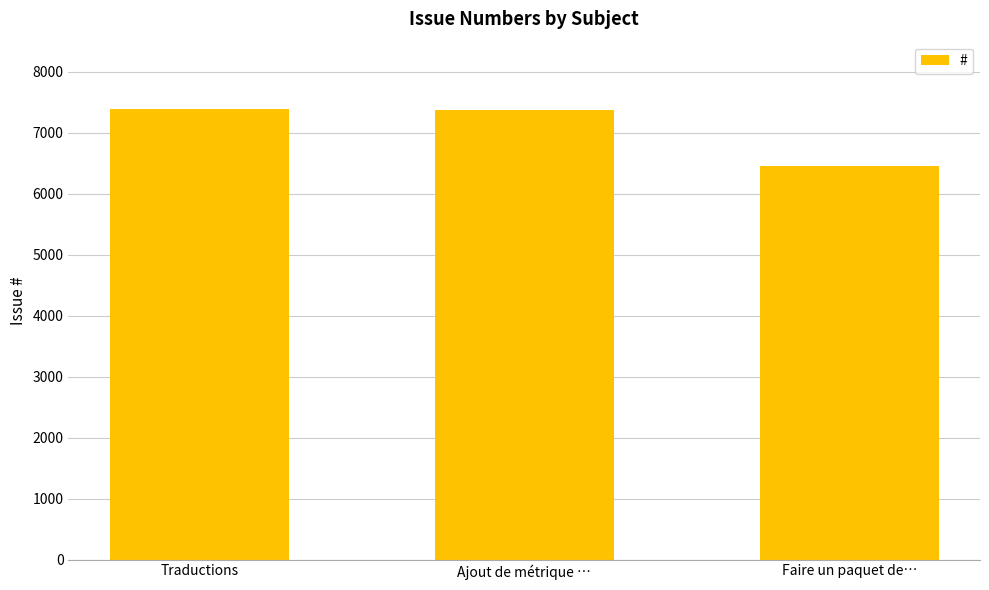

What is the smallest value displayed?

6455